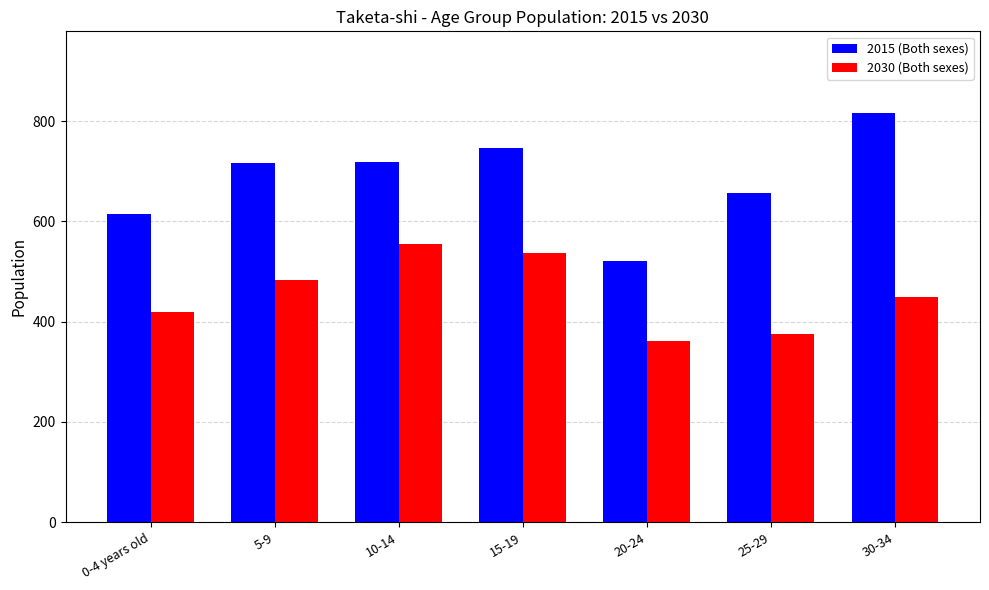

Which label corresponds to the smallest value in the chart?

20-24